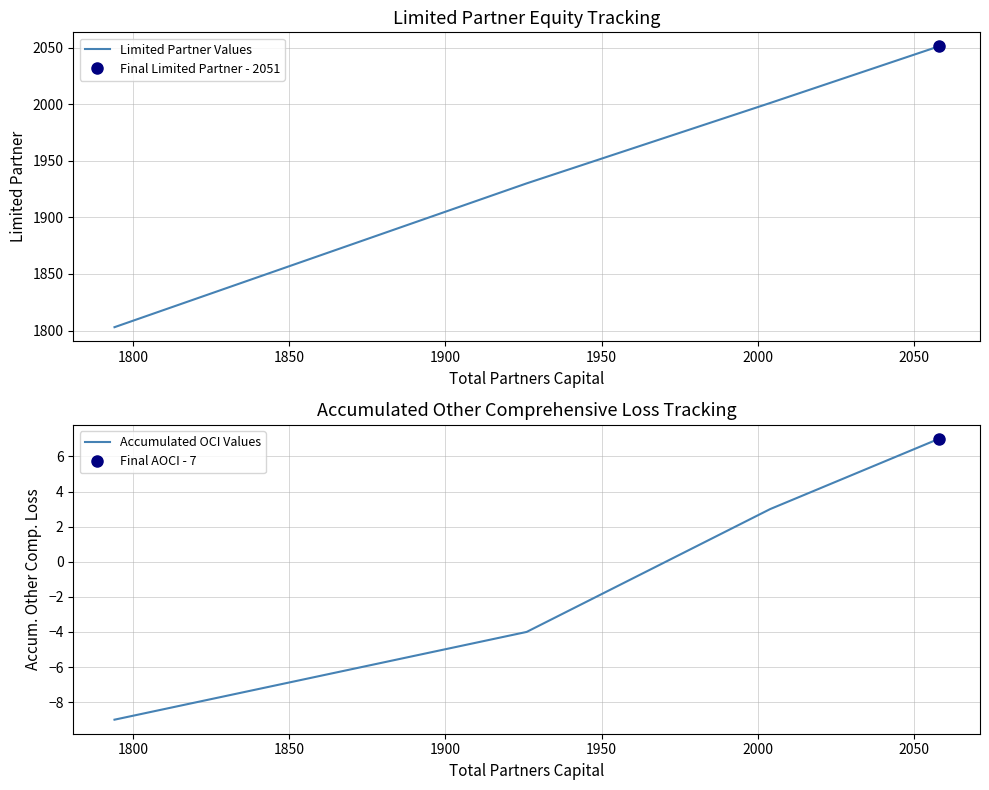

True or false: Accumulated OCI Values has more than 0 interior local peaks.

False